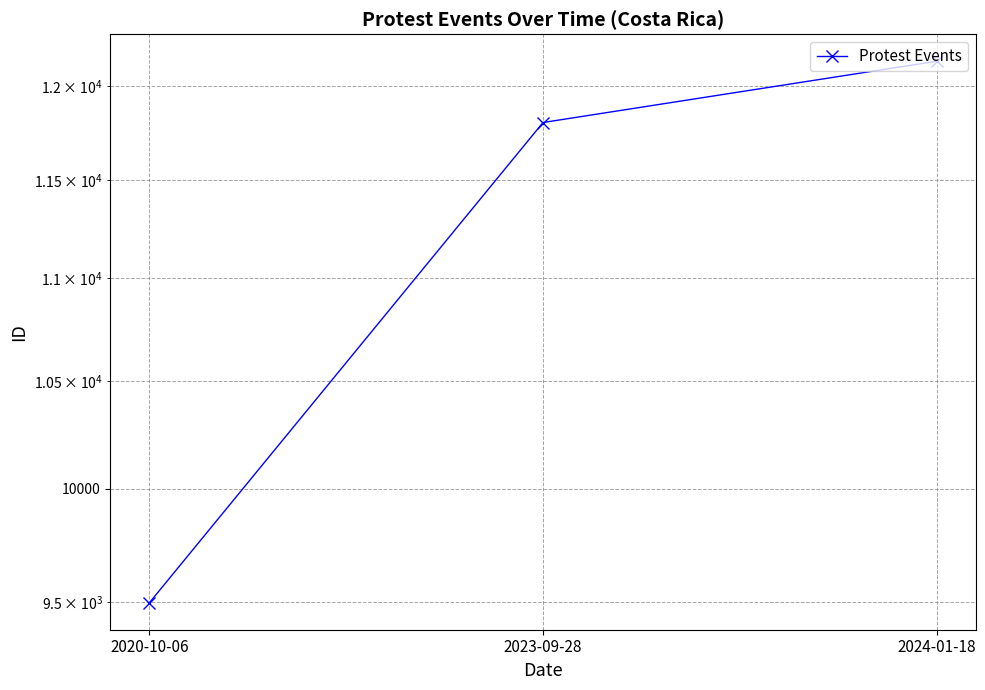

How many values are below 11804?

1